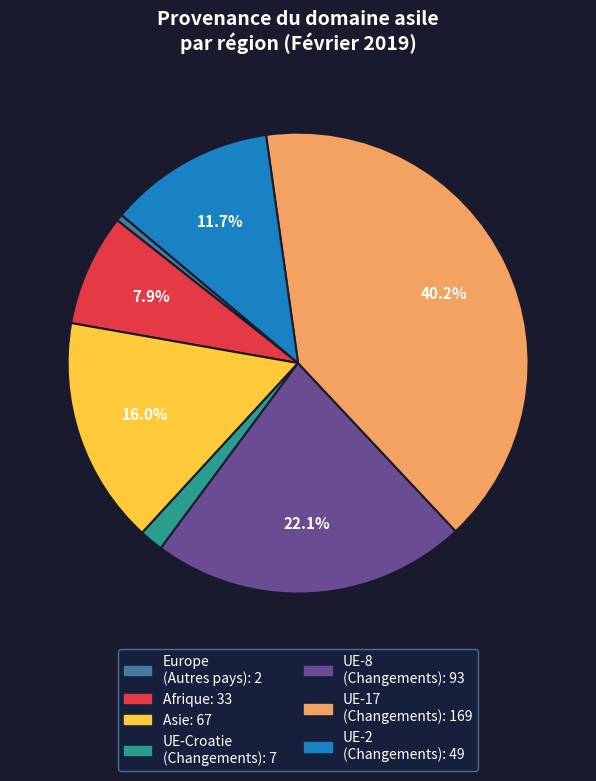

Is there a majority slice in this chart?

No